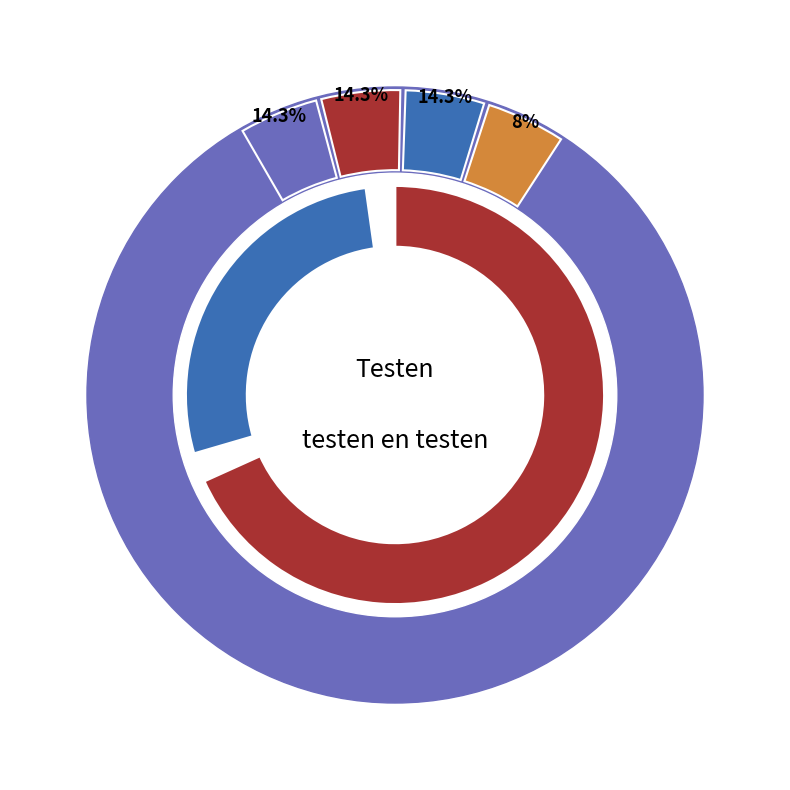

To the nearest percent, what is the average slice percentage?

14%